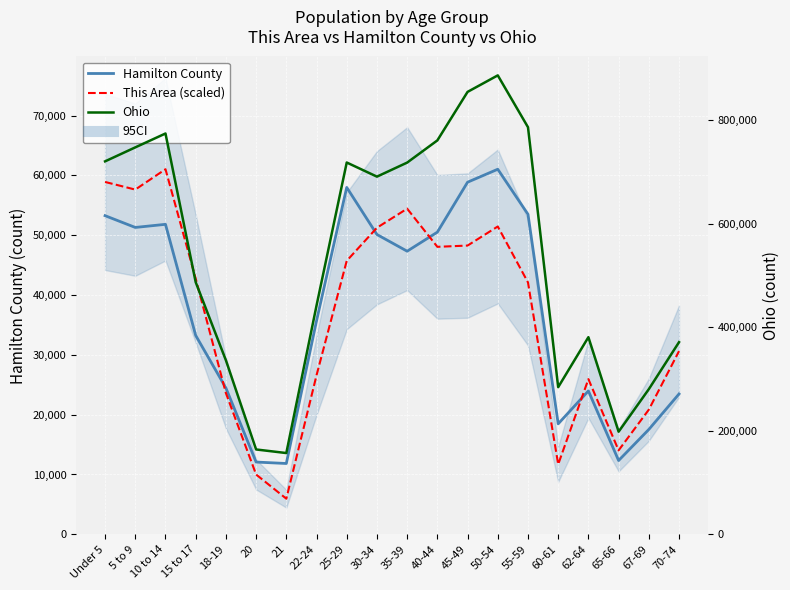

Which series has the widest spread of values?

Ohio